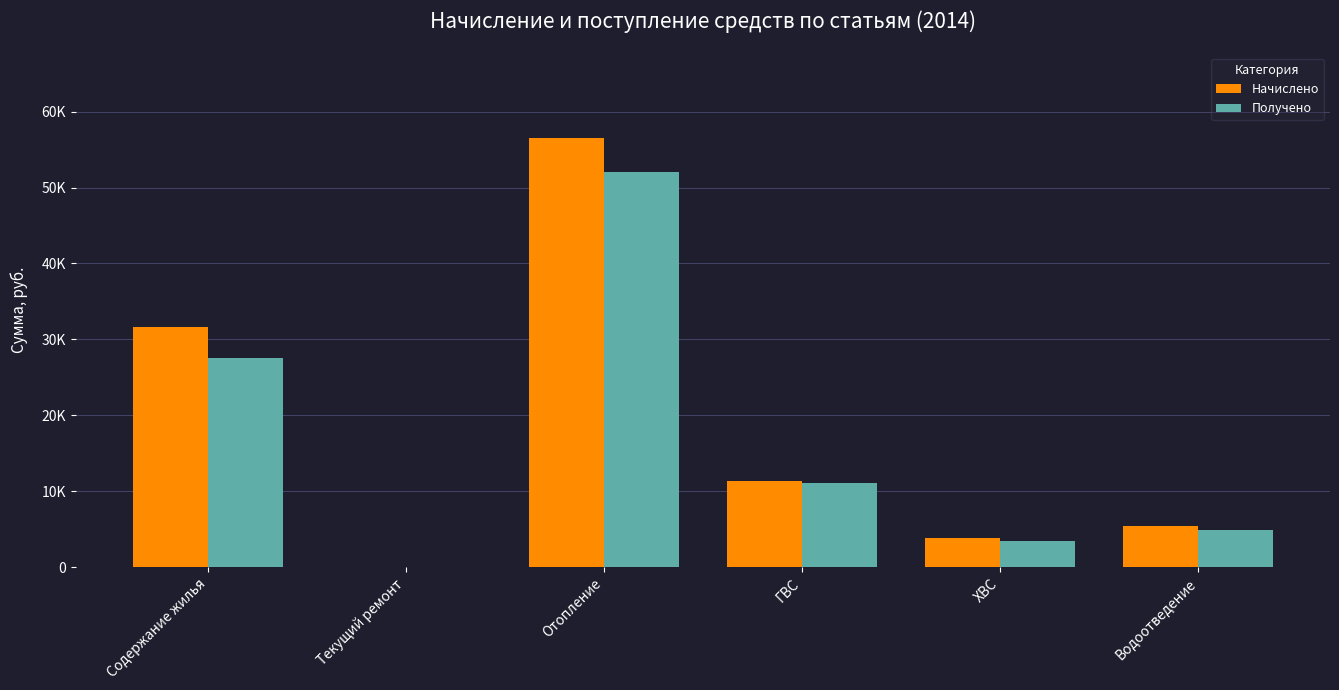

At which category is the sum across all series the highest?

Отопление